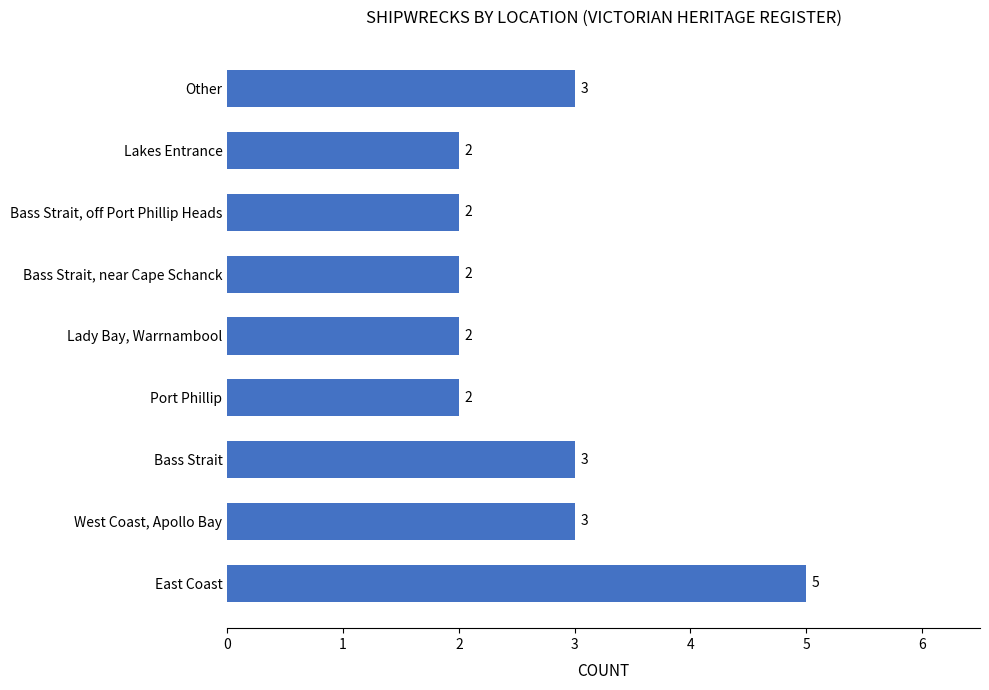

How many values are between 2 and 3?

8